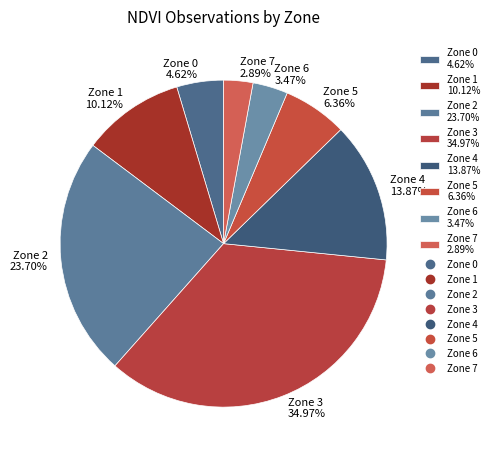

To the nearest percent, what is the difference between the largest and smallest slice percentages?

32%